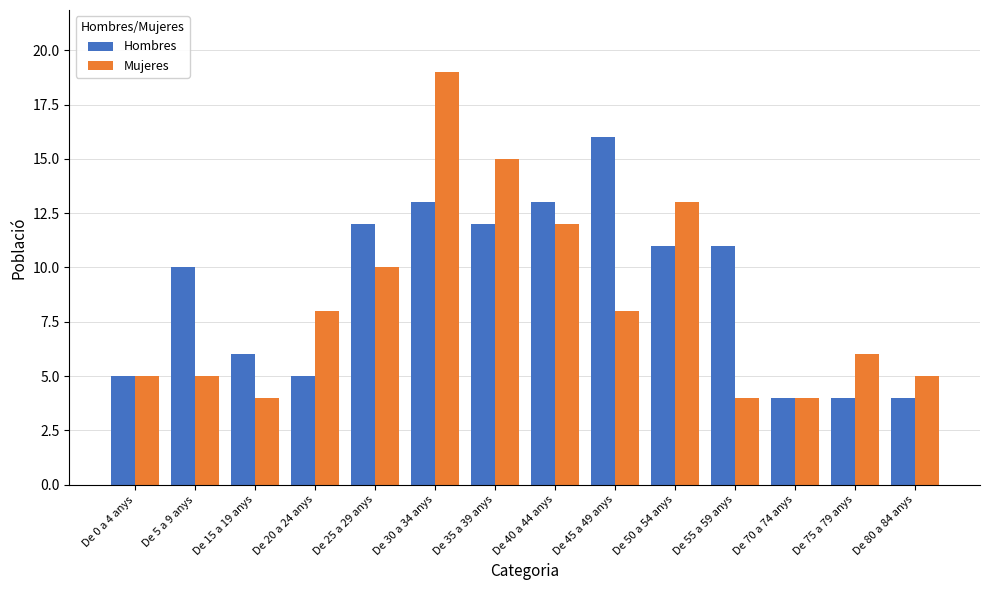

What is the approximate value of Hombres at De 25 a 29 anys?

12